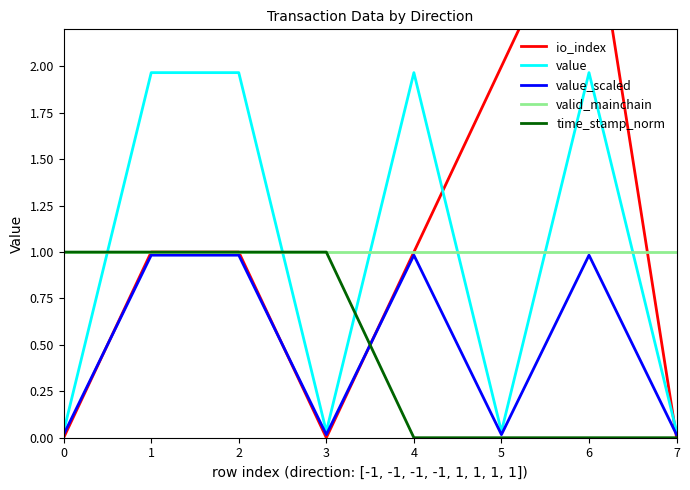

How many categories are shown in the chart?

8